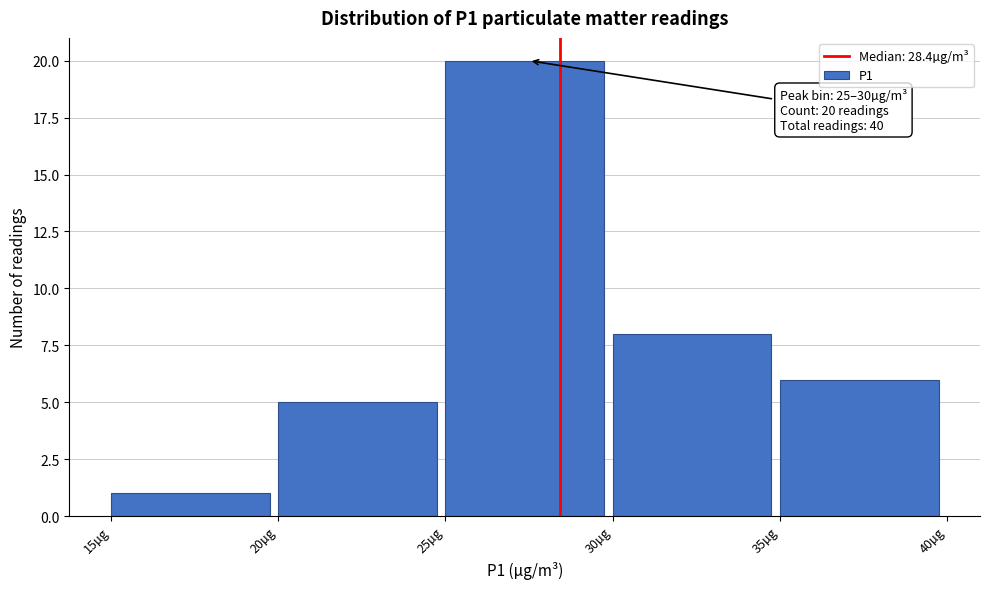

Over which range of the x-axis is the bar tallest?

25 to 30